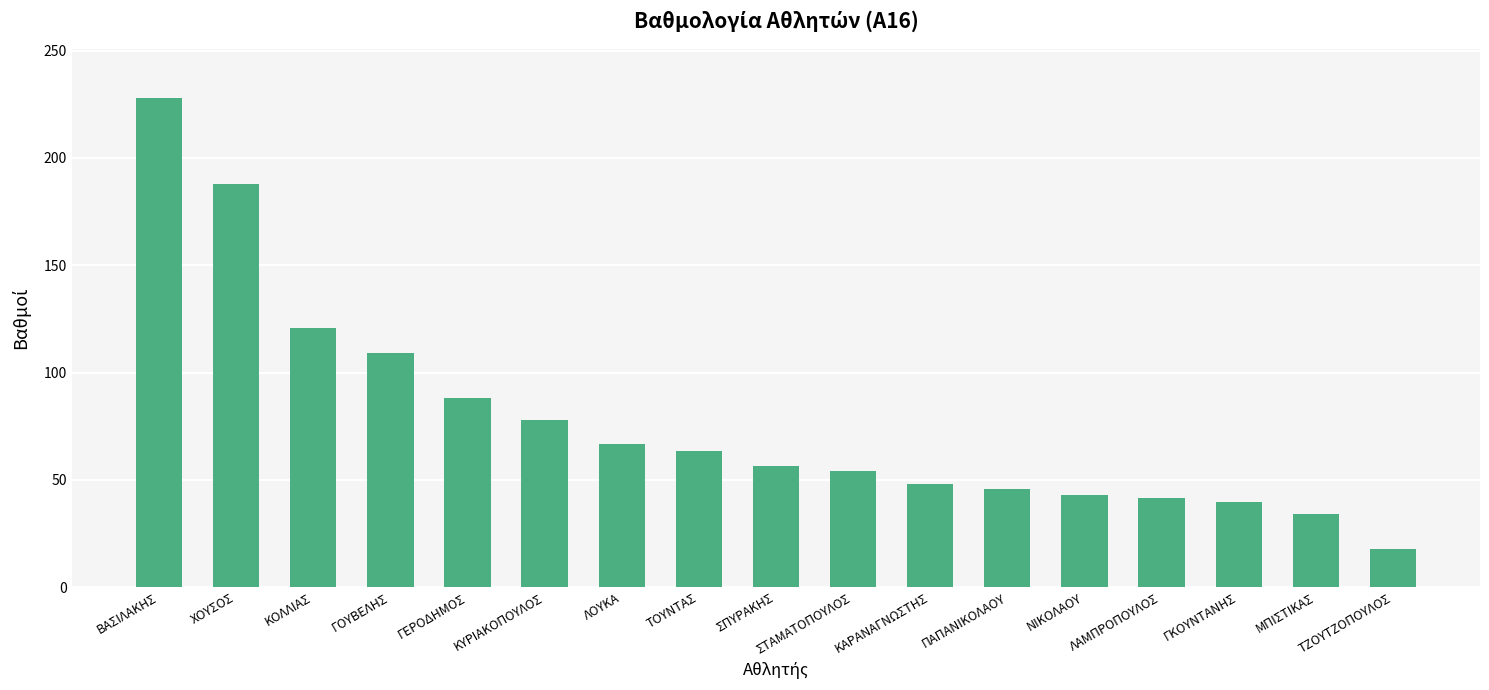

What is the difference between the maximum and minimum values?

210.0